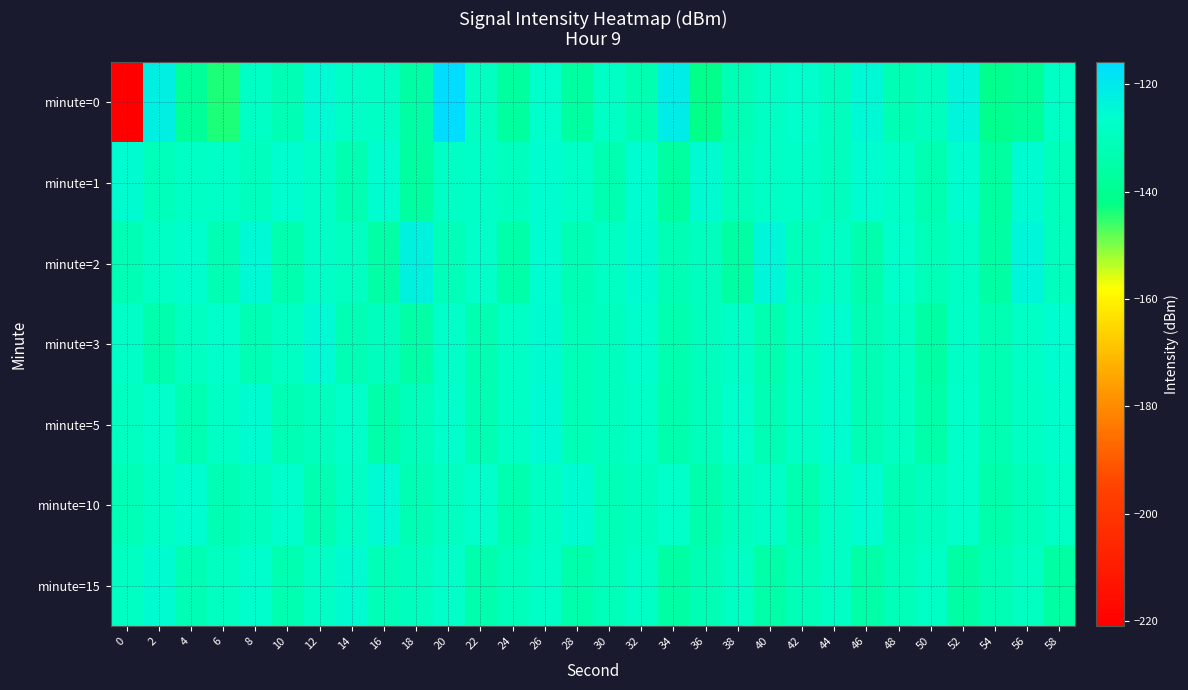

Which series changed the most between 4 and 46?

minute=0